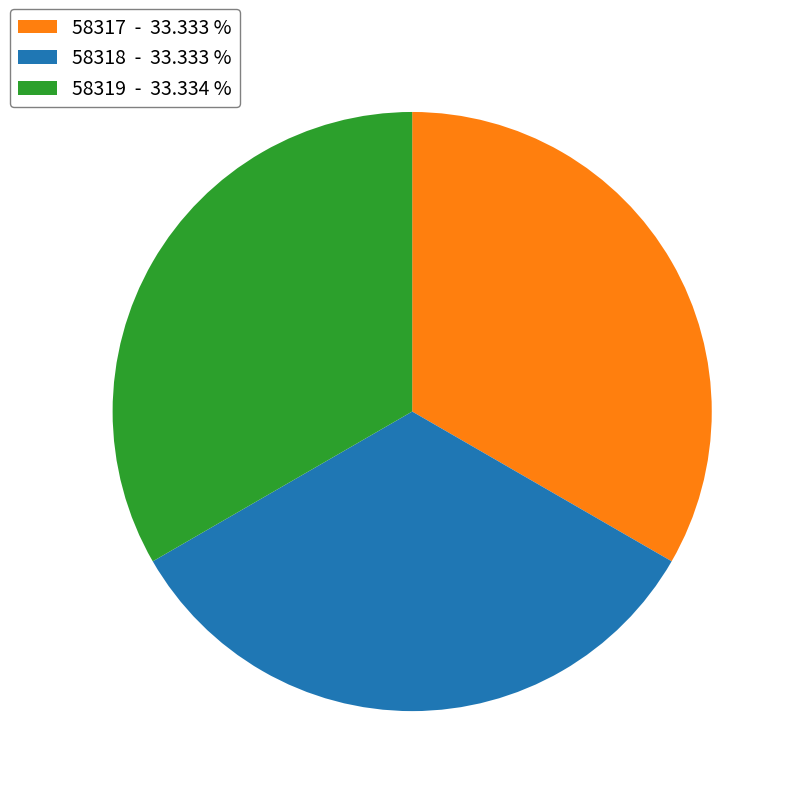

How many segments does this pie chart have?

3